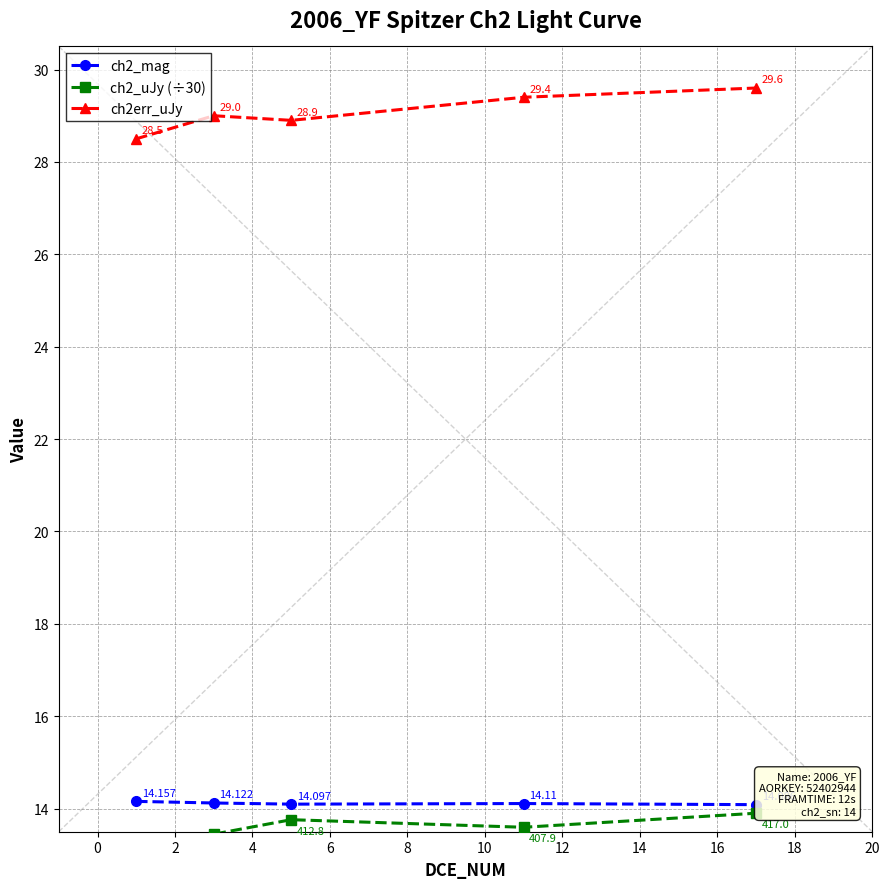

True or false: ch2err_uJy has more than 1 interior local peaks.

False